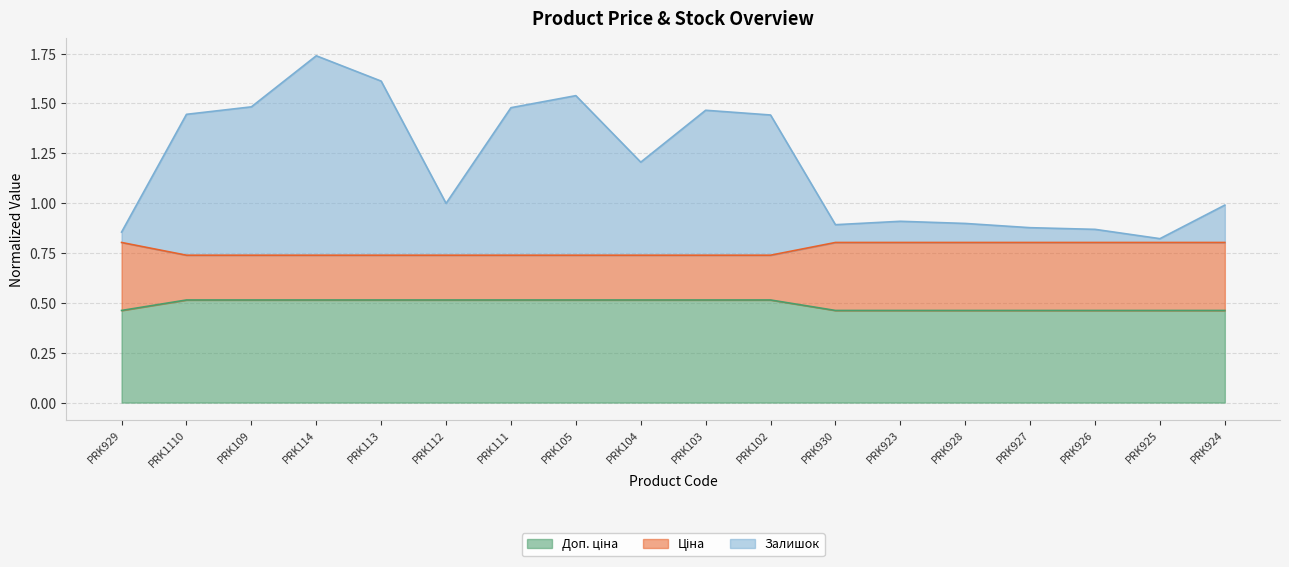

At which category is the sum across all series the highest?

PRK114